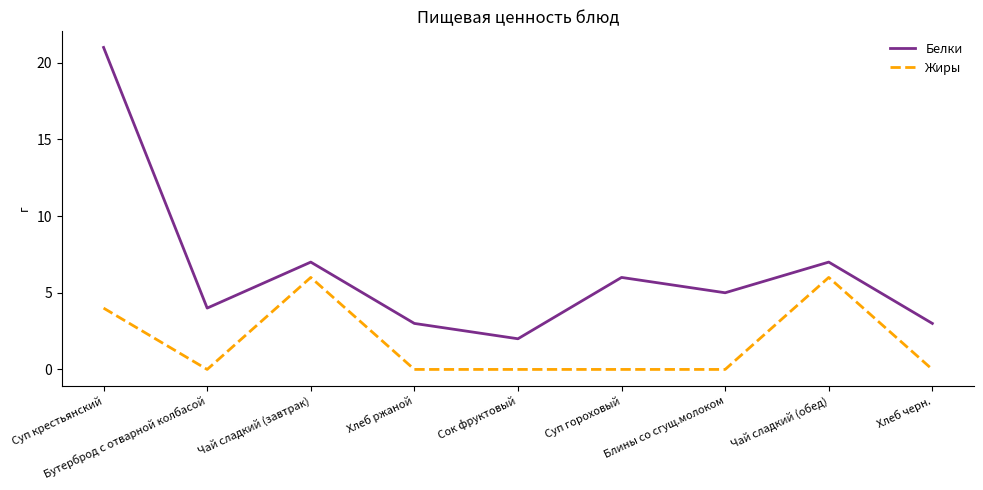

True or false: Жиры and Белки cross at least once.

False